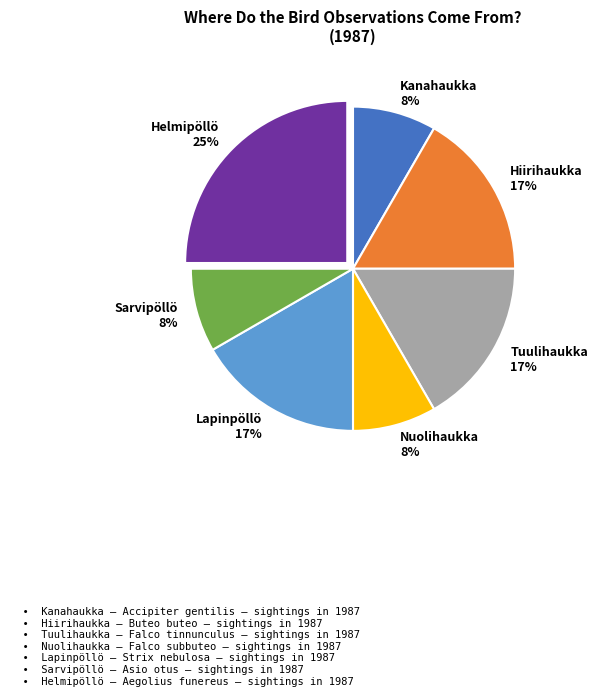

How many segments does this pie chart have?

7